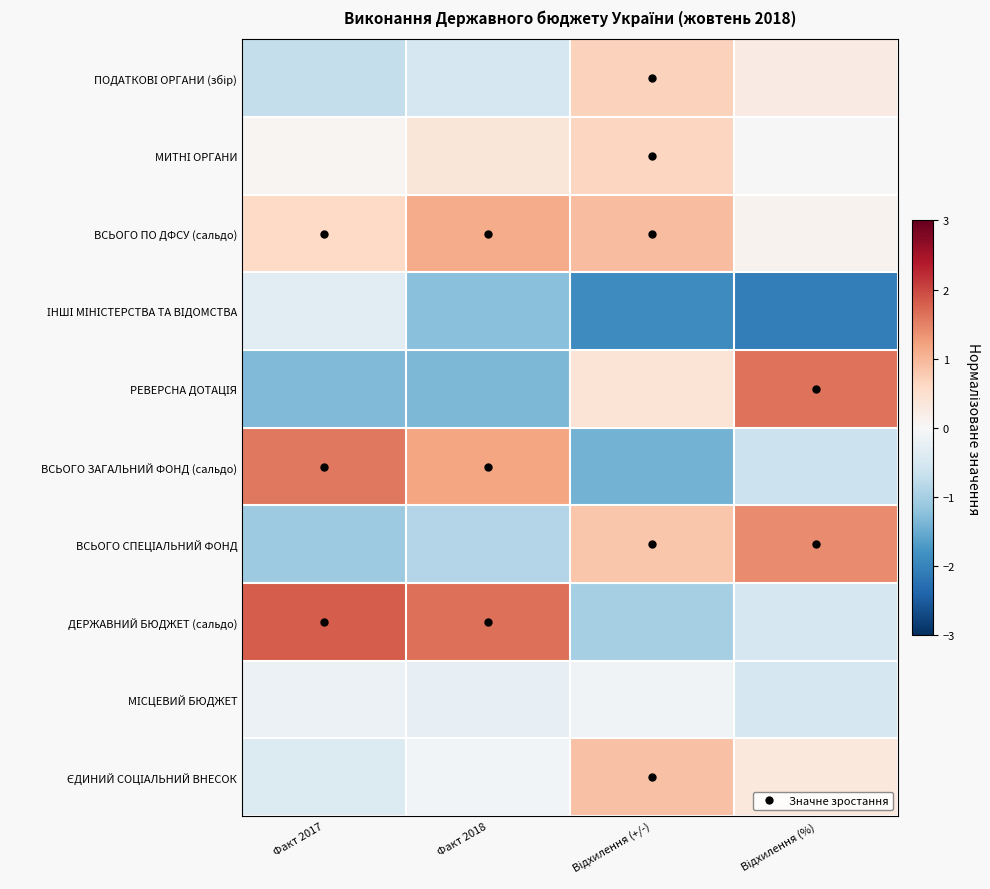

What is the difference between the highest and lowest values at Відхилення (%)?

3.7